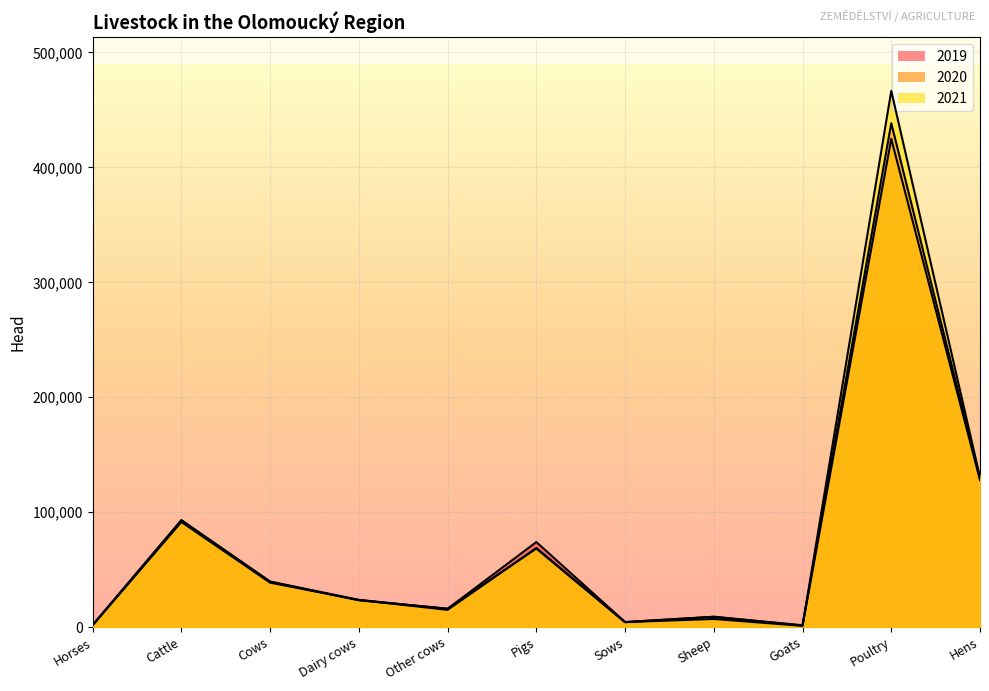

What is the value of the 2020 point at the 6th from the left?

68370